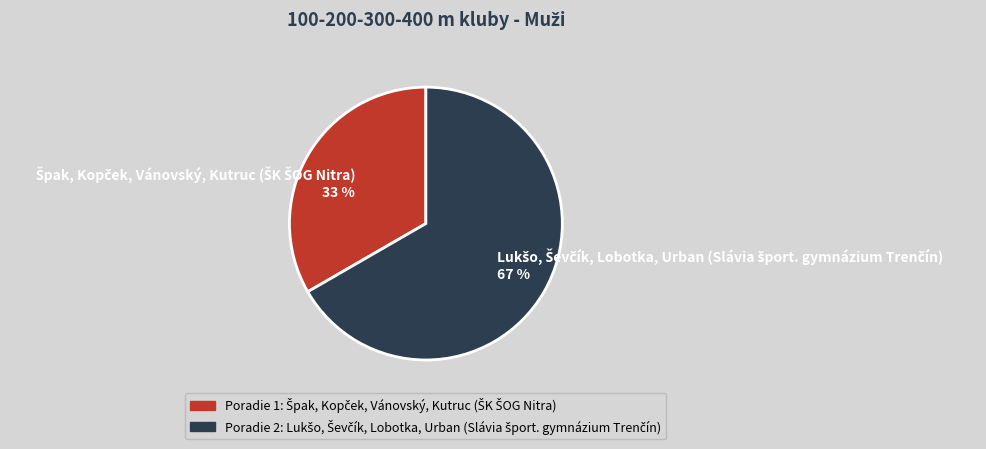

To the nearest percent, what is the average slice percentage?

50%